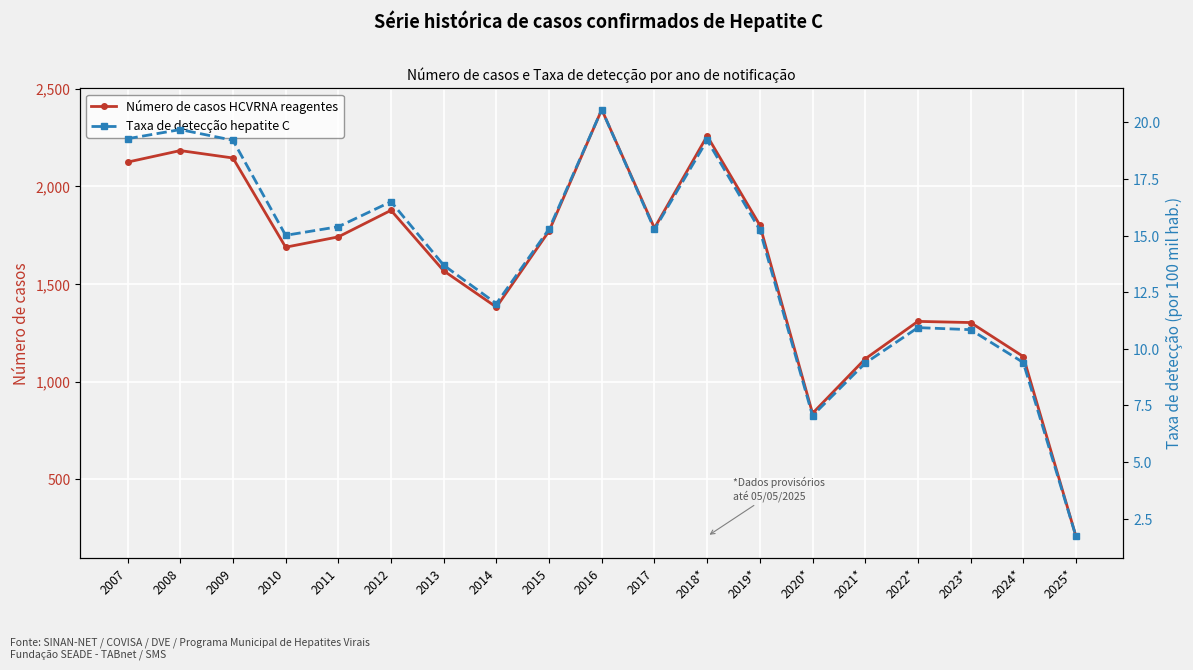

The Número de casos HCVRNA reagentes series shows 1317.4 at 2009. True or false?

False